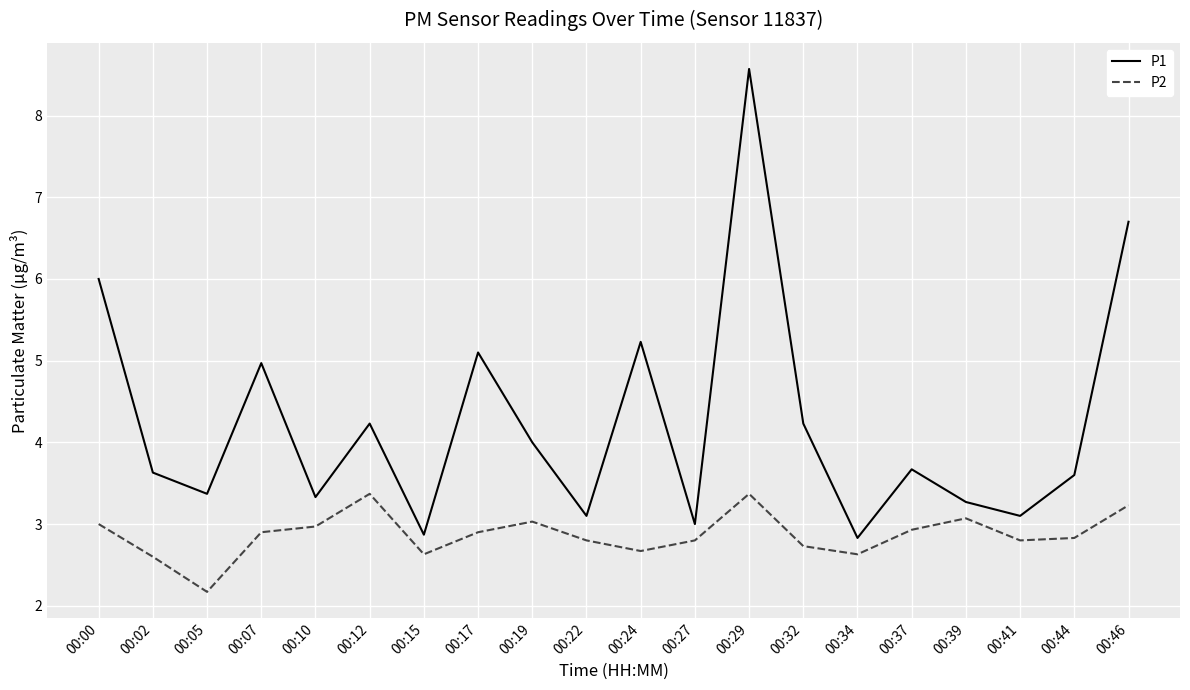

Which series has the widest spread of values?

P1